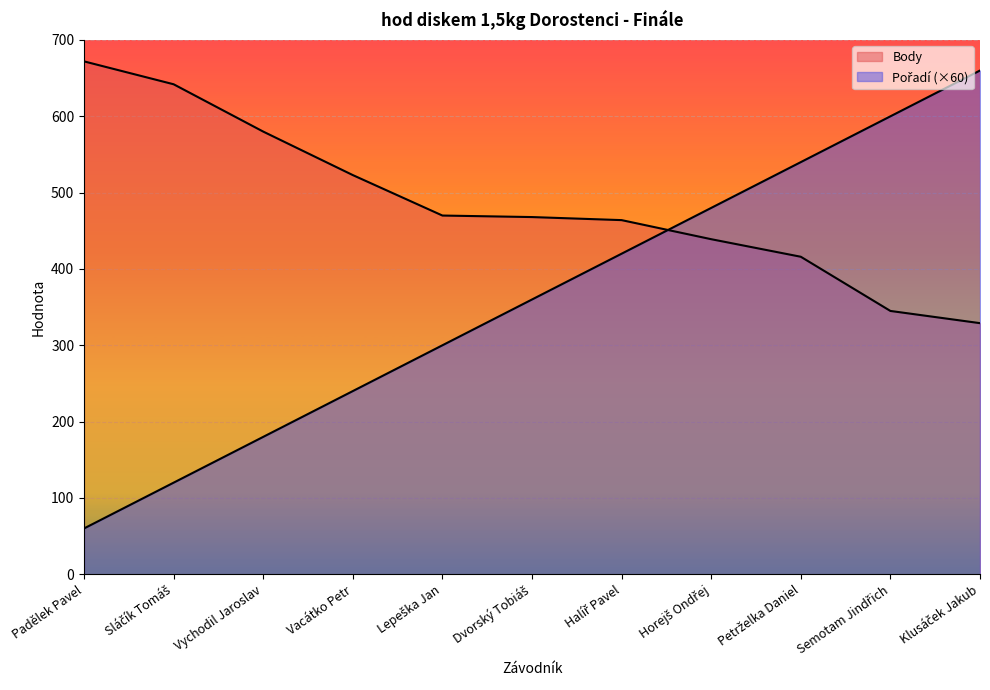

At Semotam Jindřich, list the series in order from smallest to largest.

Body, Pořadí